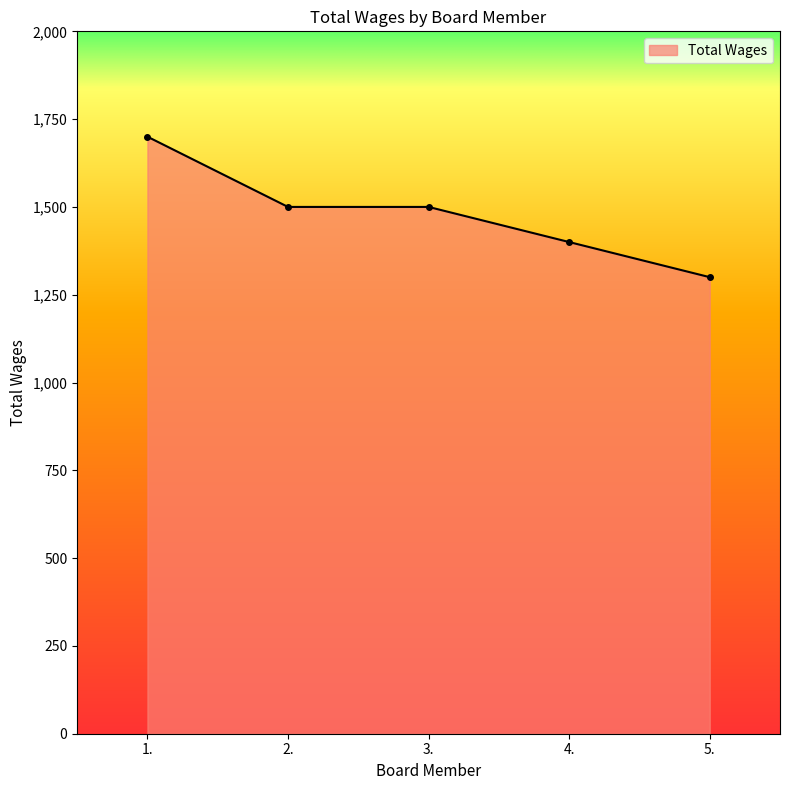

What is the sum of all values?

7400